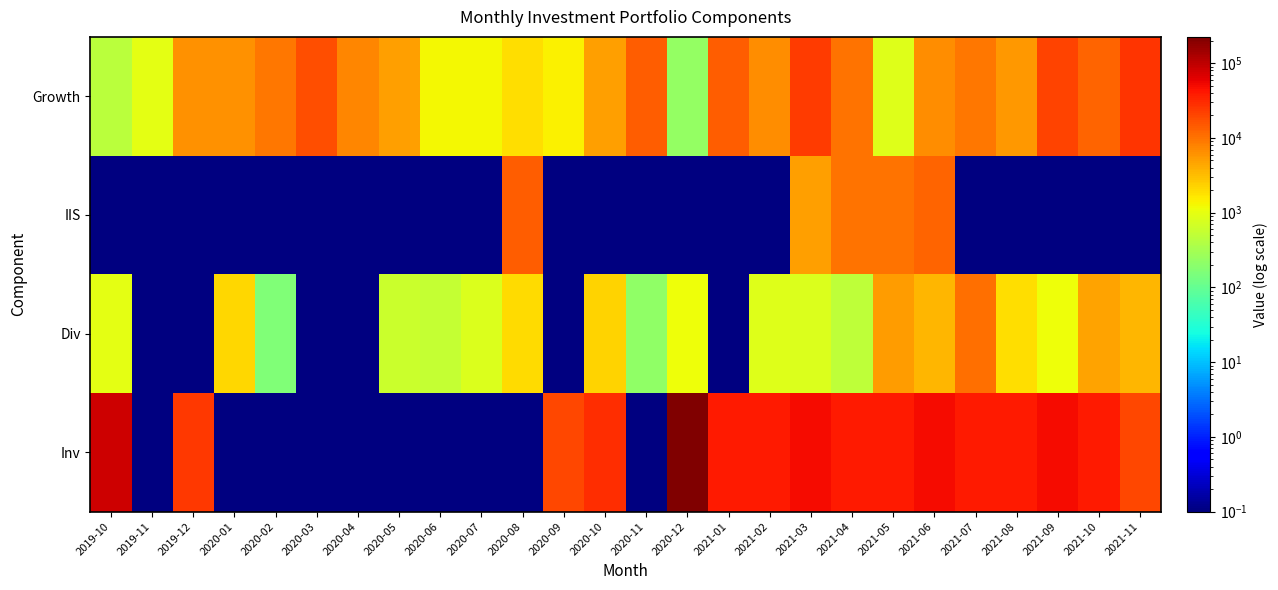

Which has a higher value, 2020-06 or 2020-02?

2020-06